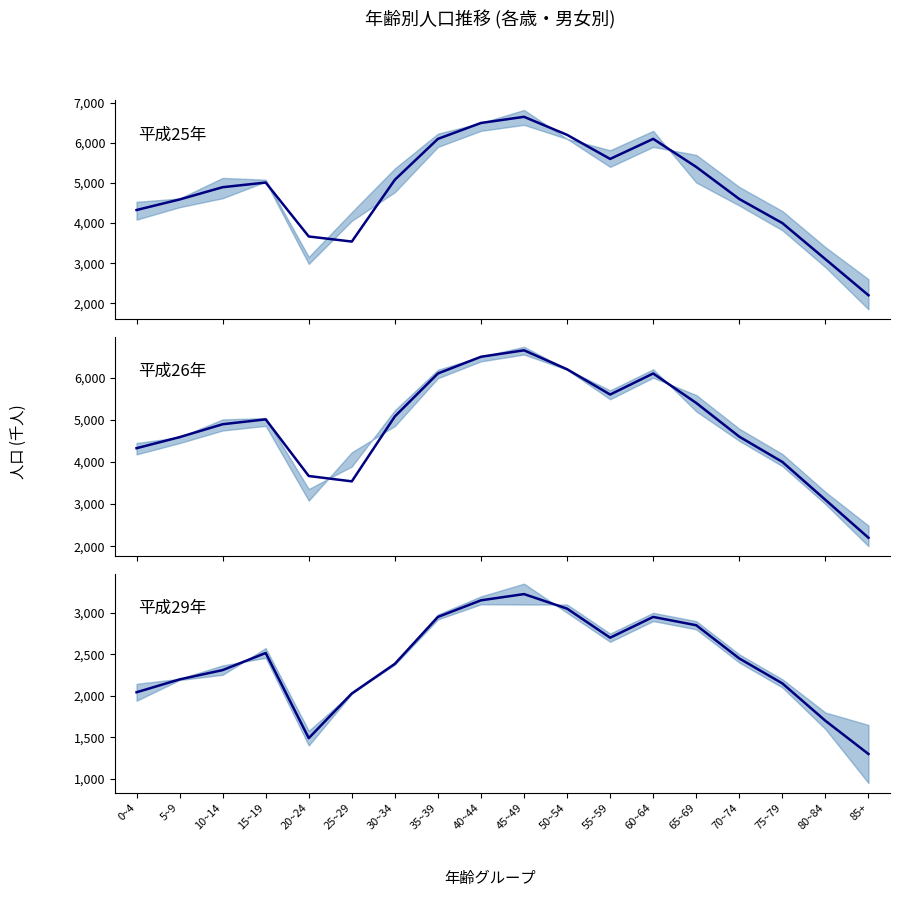

How many data points does each series have?

18